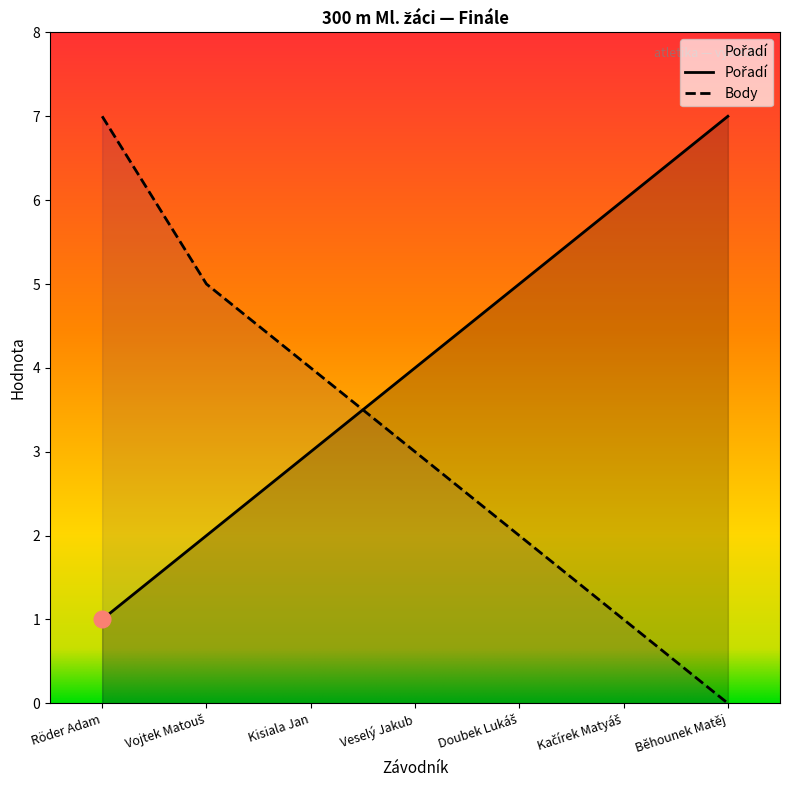

What is the value of the Pořadí point at the 5th from the left?

5